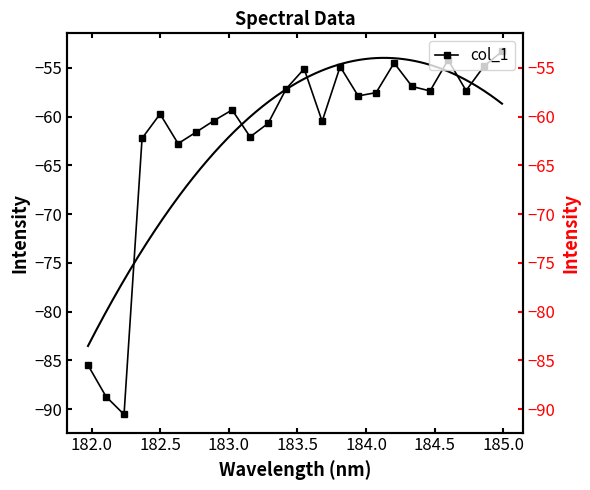

Reading right to left, list all the values displayed in this chart.

-53.3	-54.8	-57.3	-54.2	-57.4	-56.9	-54.5	-57.5	-57.9	-54.9	-60.5	-55.1	-57.2	-60.7	-62.1	-59.3	-60.4	-61.6	-62.8	-59.7	-62.2	-90.5	-88.7	-85.5